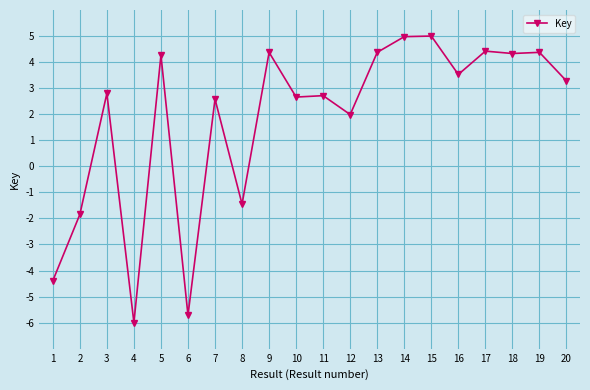

How many values are above zero?

15